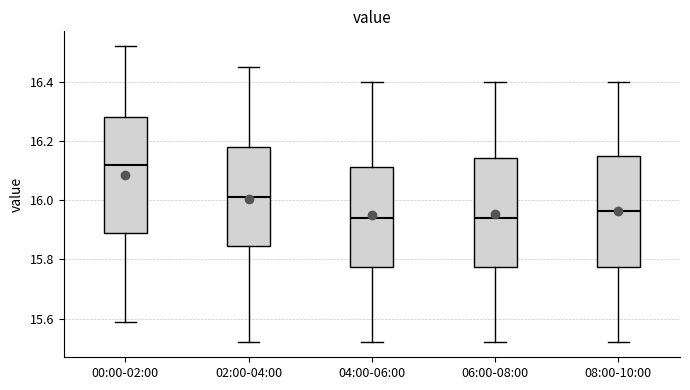

Reading left to right, transcribe this box plot: for each box, give where its median line is, the range the box spans, and where its two whiskers end, as read against the y-axis. The values are not printed on the chart, so give them approximately, as read against the axis.

00:00-02:00: median 16.12, box 15.90 to 16.28, whiskers 15.60 to 16.52
02:00-04:00: median 16.02, box 15.84 to 16.18, whiskers 15.52 to 16.46
04:00-06:00: median 15.94, box 15.78 to 16.12, whiskers 15.52 to 16.40
06:00-08:00: median 15.94, box 15.78 to 16.14, whiskers 15.52 to 16.40
08:00-10:00: median 15.96, box 15.78 to 16.16, whiskers 15.52 to 16.40